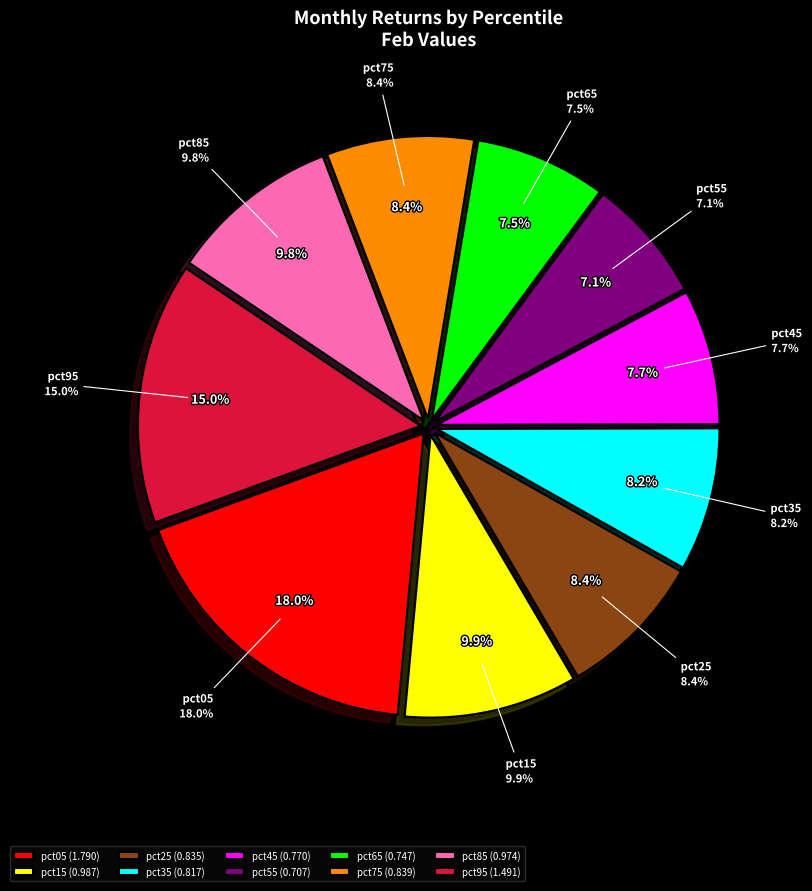

Does any single category account for the majority?

No